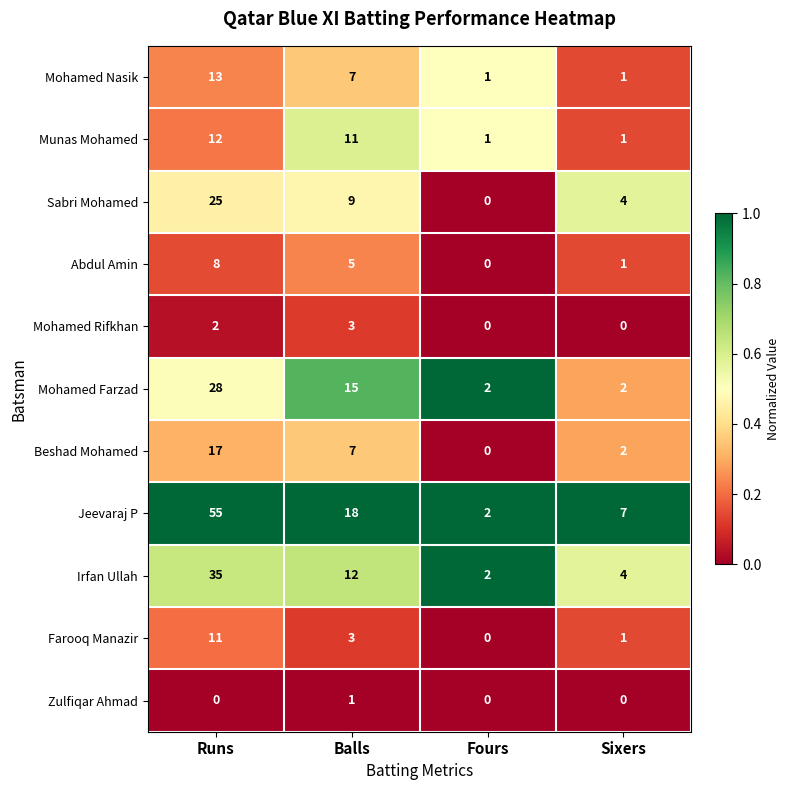

What is the average value of the Sabri Mohamed series?

10